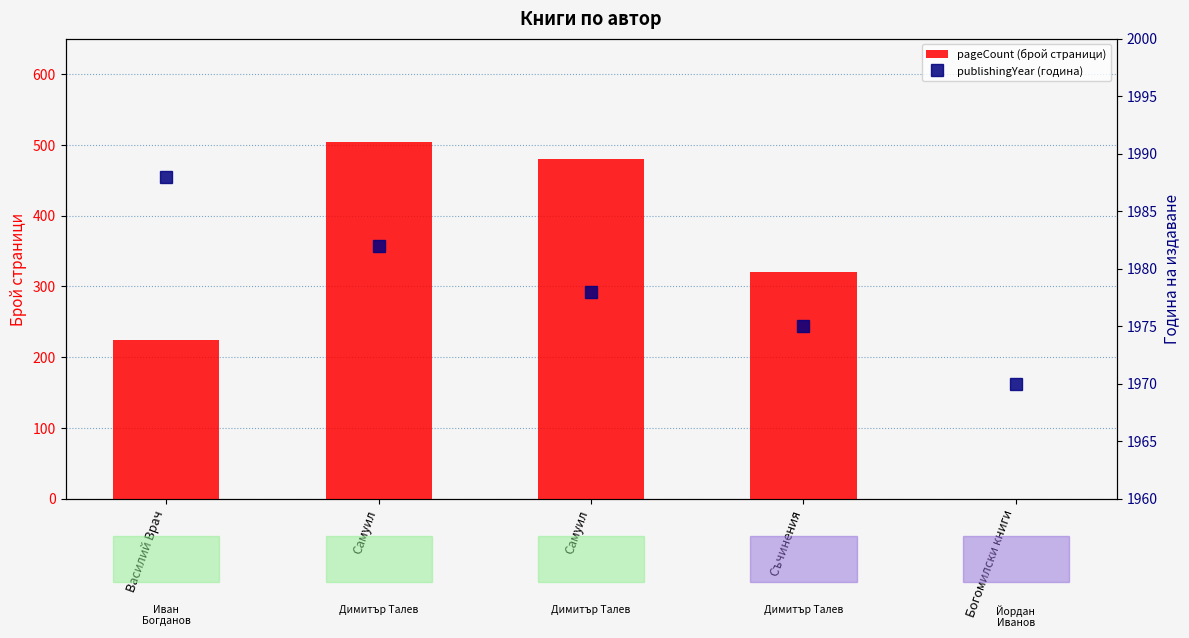

Is it true that pageCount (брой страници) equals 480 at Самуил?

True